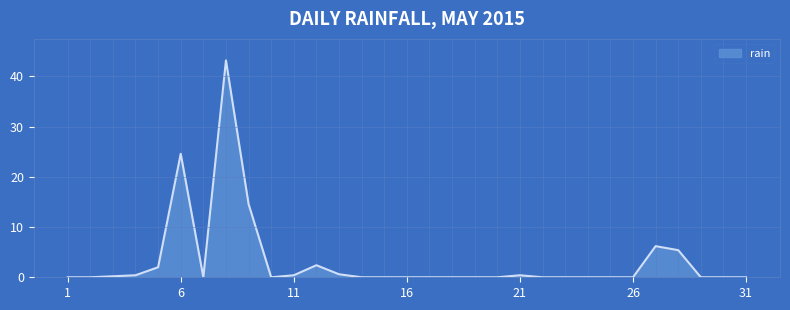

What is the difference between the maximum and minimum values?

43.2